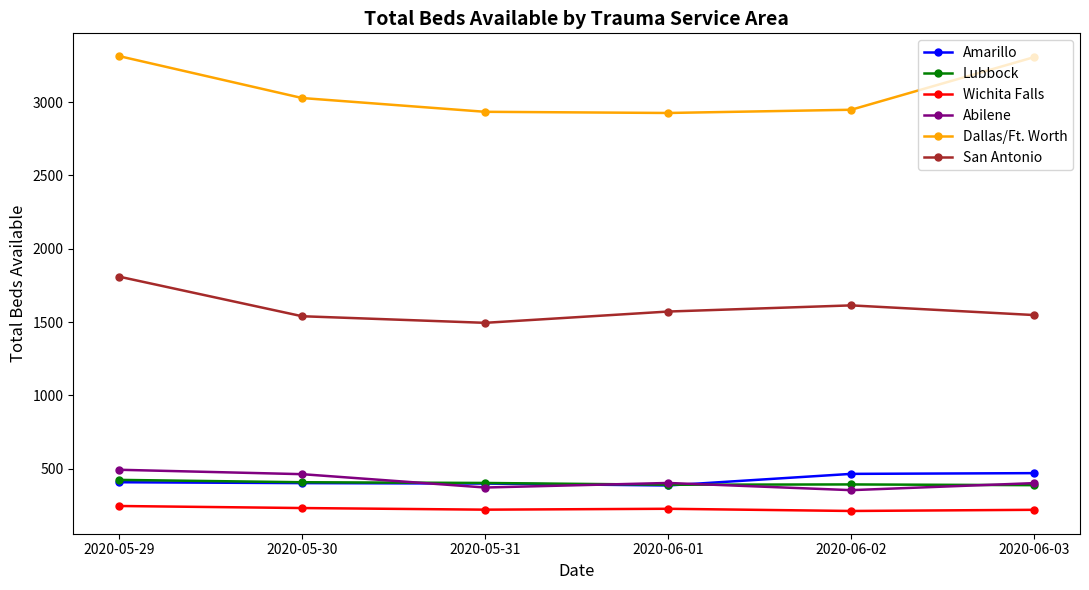

True or false: Abilene and San Antonio cross at least once.

False